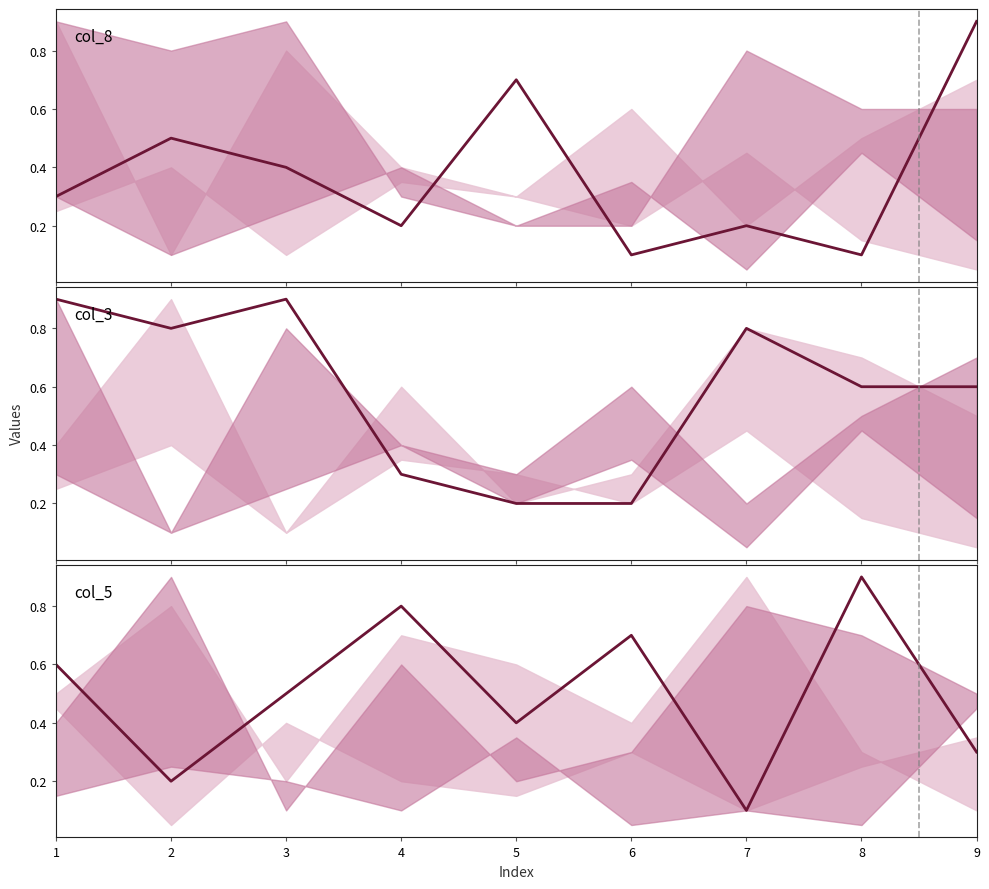

Which series ends up on top after the final intersection of col_3 and col_8?

col_8